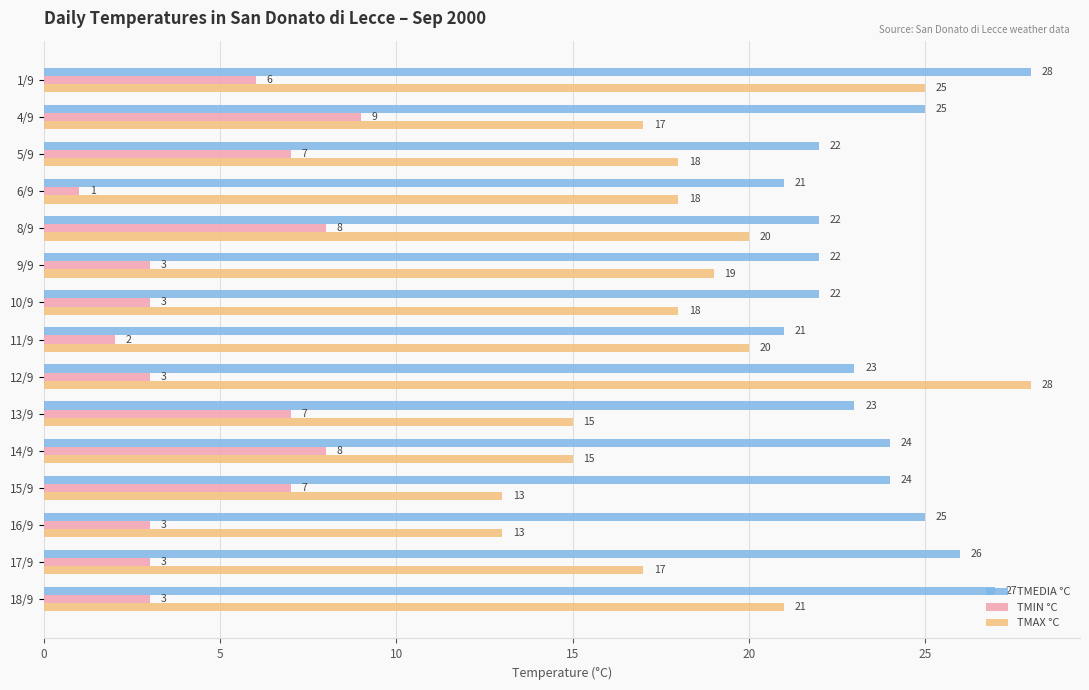

What is the sum of all TMIN °C values?

73